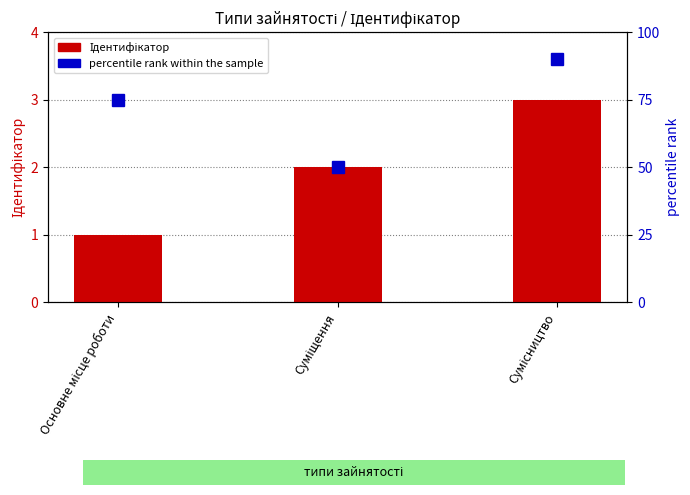

The value of Ідентифікатор at Основне місце роботи is 1. True or false?

False